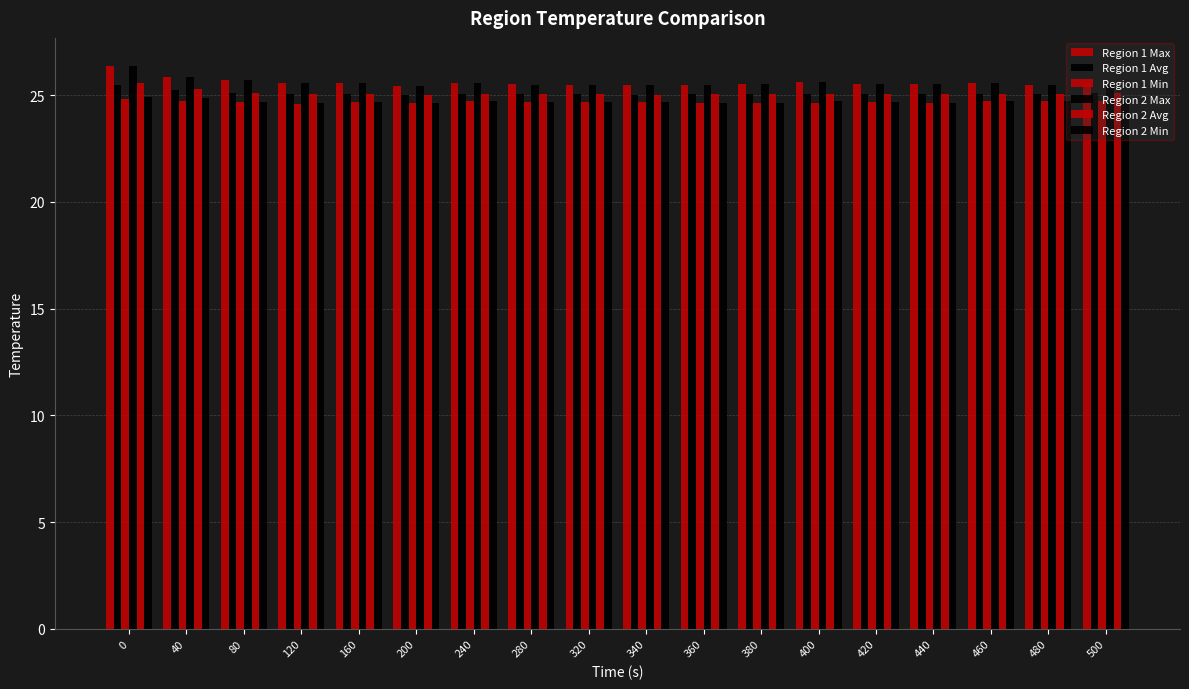

Reading right to left, what are all the values shown in this chart?

Region 1 Max: 500=25.6	480=25.5	460=25.6	440=25.5	420=25.5	400=25.6	380=25.5	360=25.4	340=25.5	320=25.5	280=25.5	240=25.6	200=25.4	160=25.6	120=25.6	80=25.7	40=25.8	0=26.4
Region 1 Avg: 500=25.1	480=25.1	460=25.1	440=25.0	420=25.0	400=25.0	380=25.1	360=25.1	340=25.0	320=25.0	280=25.1	240=25.1	200=25.0	160=25.0	120=25.1	80=25.1	40=25.2	0=25.5
Region 1 Min: 500=24.7	480=24.7	460=24.7	440=24.6	420=24.7	400=24.6	380=24.6	360=24.6	340=24.7	320=24.7	280=24.7	240=24.7	200=24.6	160=24.7	120=24.6	80=24.7	40=24.7	0=24.8
Region 2 Max: 500=25.6	480=25.5	460=25.6	440=25.5	420=25.5	400=25.6	380=25.5	360=25.4	340=25.5	320=25.5	280=25.5	240=25.6	200=25.4	160=25.6	120=25.6	80=25.7	40=25.8	0=26.4
Region 2 Avg: 500=25.1	480=25.1	460=25.1	440=25.0	420=25.0	400=25.0	380=25.1	360=25.0	340=25.0	320=25.0	280=25.1	240=25.1	200=25.0	160=25.0	120=25.1	80=25.1	40=25.3	0=25.6
Region 2 Min: 500=24.8	480=24.7	460=24.7	440=24.6	420=24.7	400=24.7	380=24.6	360=24.6	340=24.7	320=24.7	280=24.7	240=24.7	200=24.6	160=24.7	120=24.6	80=24.7	40=24.9	0=24.9